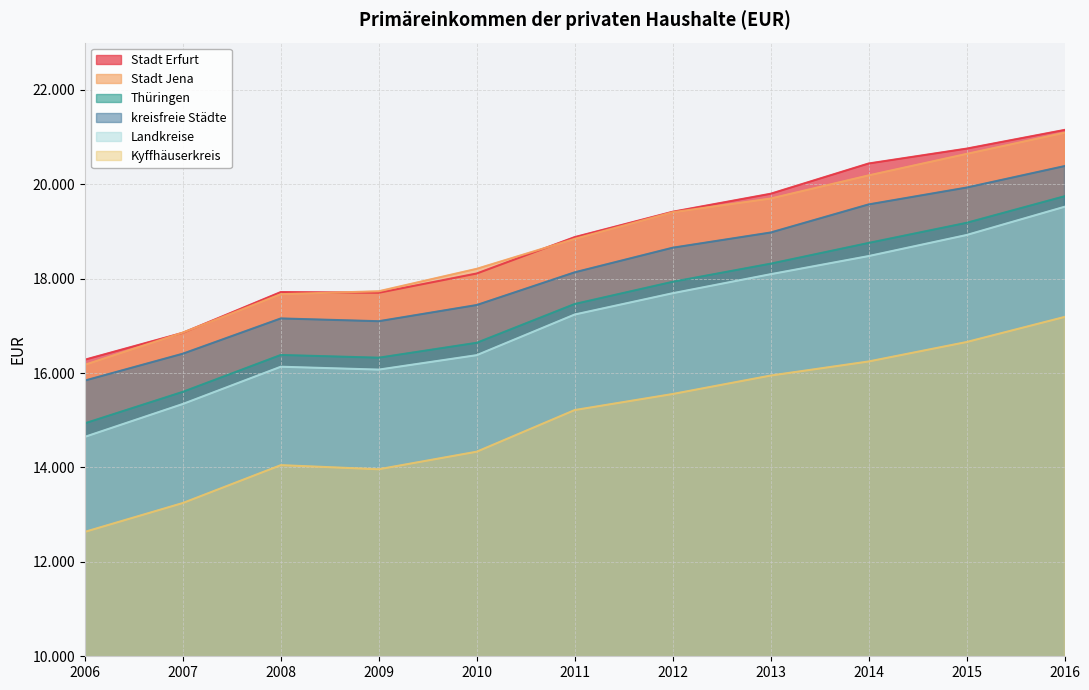

How many data points does each series have?

11